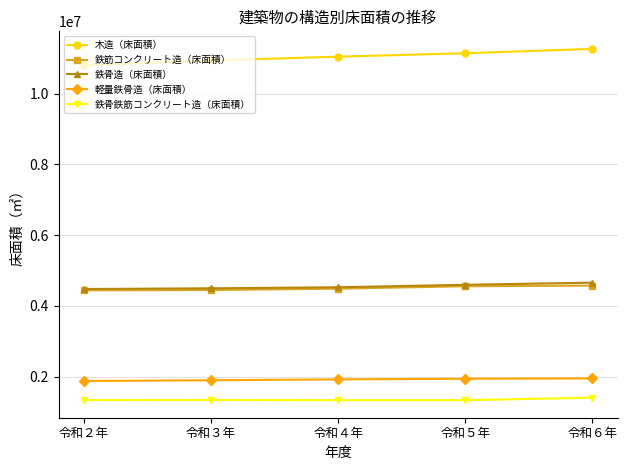

Which series has the largest range (max minus min)?

木造（床面積）